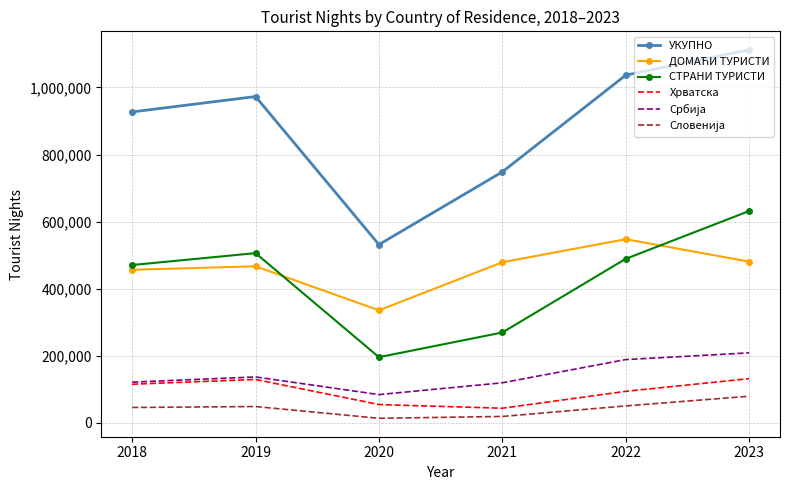

How many series are shown in this chart?

6